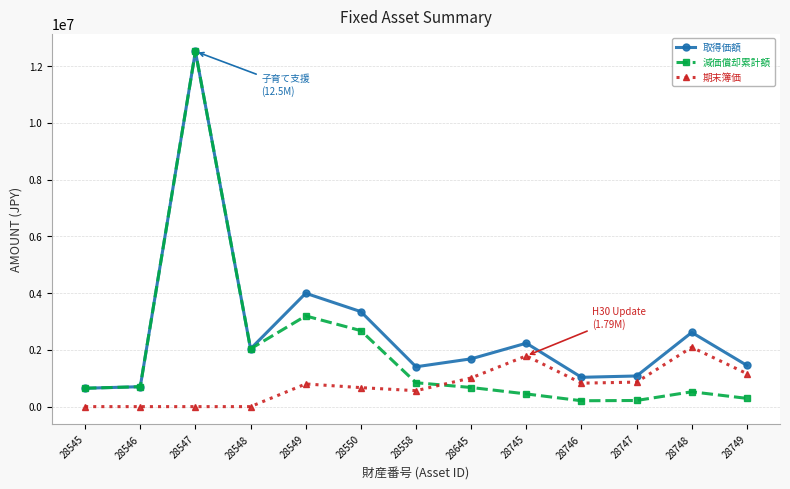

List the series in order of their overall mean, lowest first.

期末簿価, 減価償却累計額, 取得価額